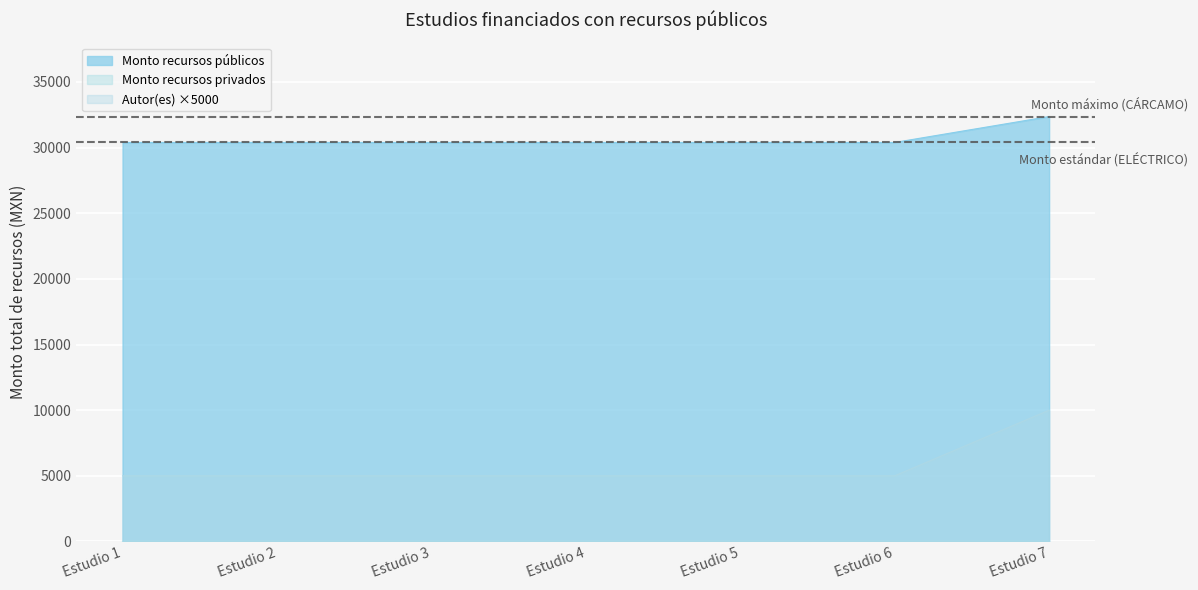

How many lines are shown in the chart?

3